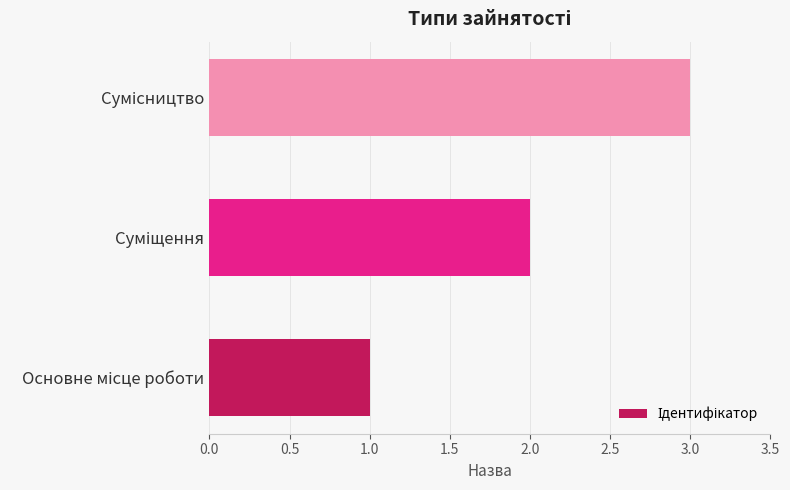

What is the greatest value displayed?

3